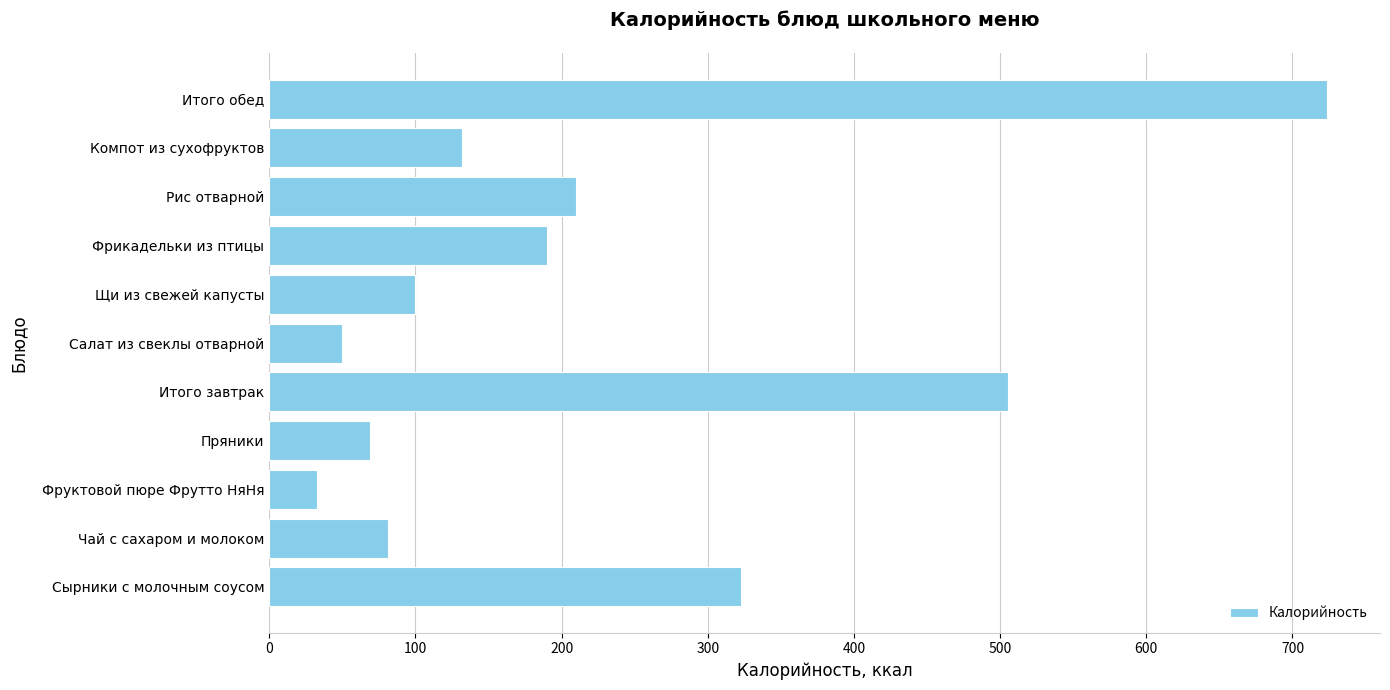

What is the ratio of the value at Компот из сухофруктов to the value at Чай с сахаром и молоком?

1.6